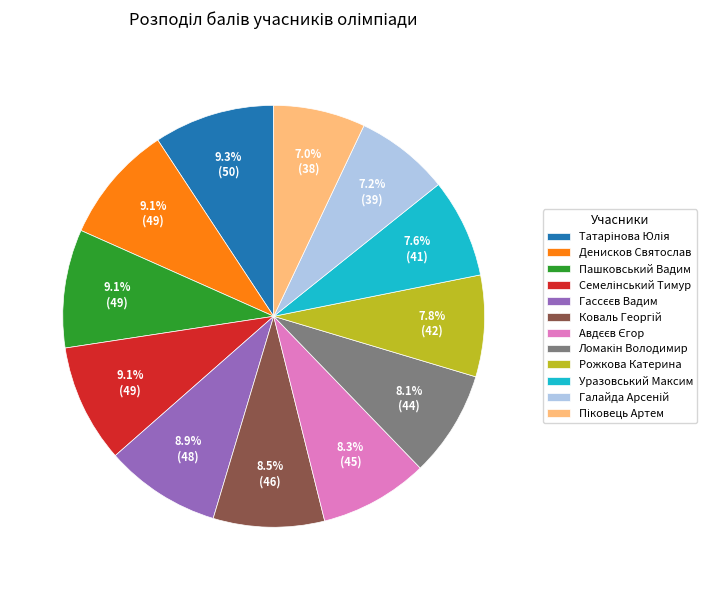

Does any single category account for the majority?

No